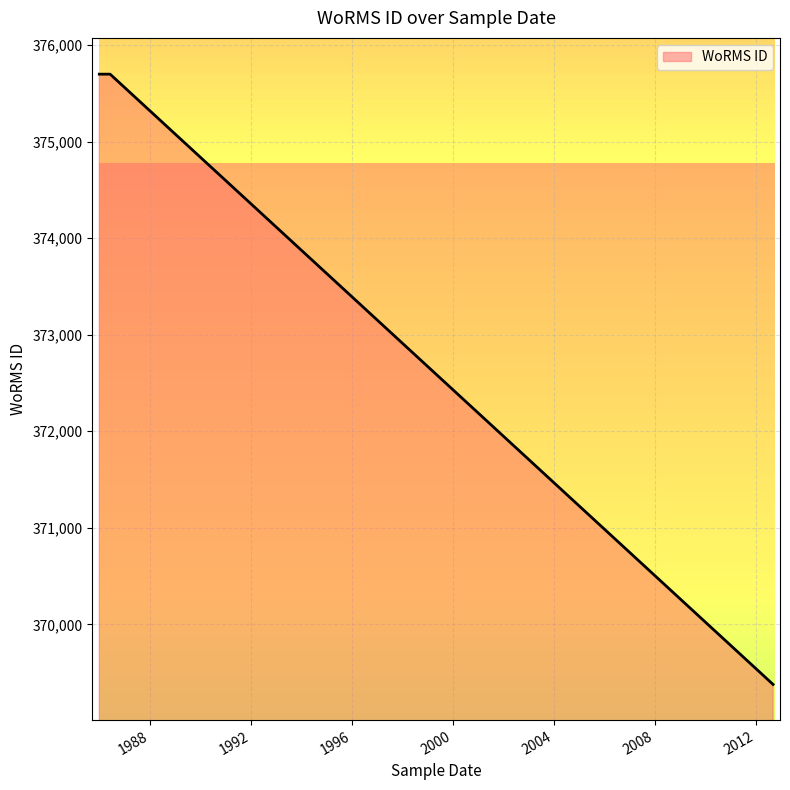

What is the maximum value shown in the chart?

375699